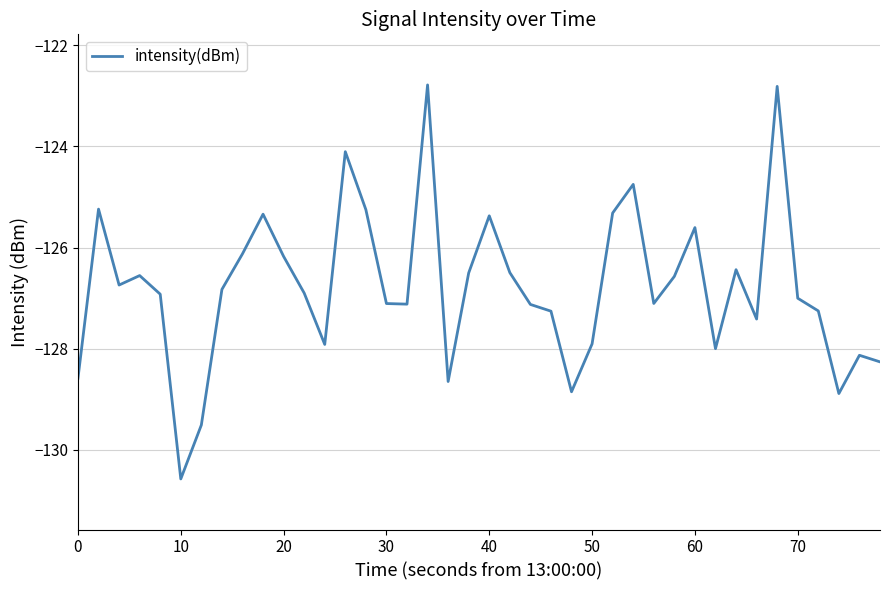

How many interior local peaks (higher than both neighbors) does the data have?

11